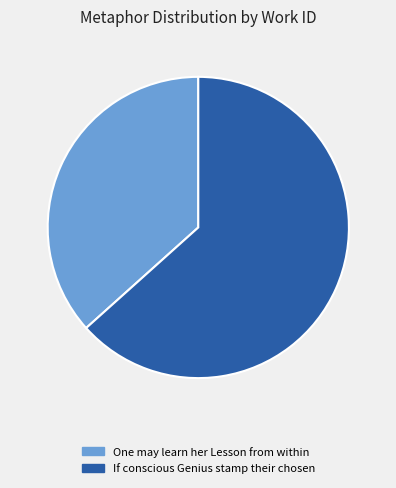

Does One may learn her Lesson from within represent more than half of the total?

No